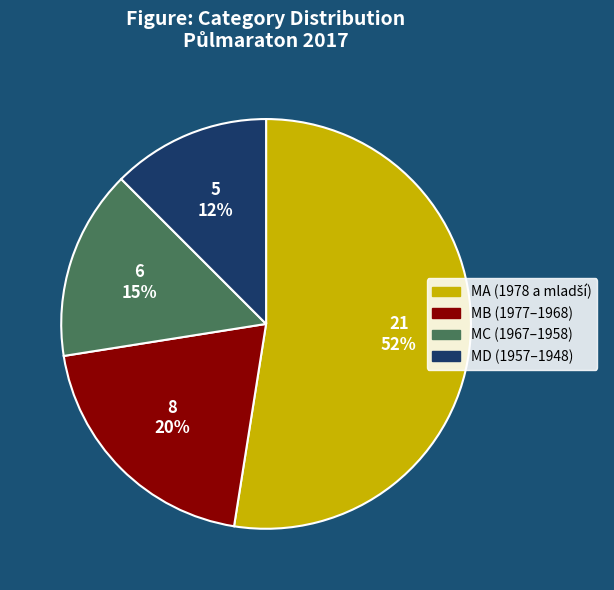

To the nearest percent, what percentage of the pie is MB?

20%